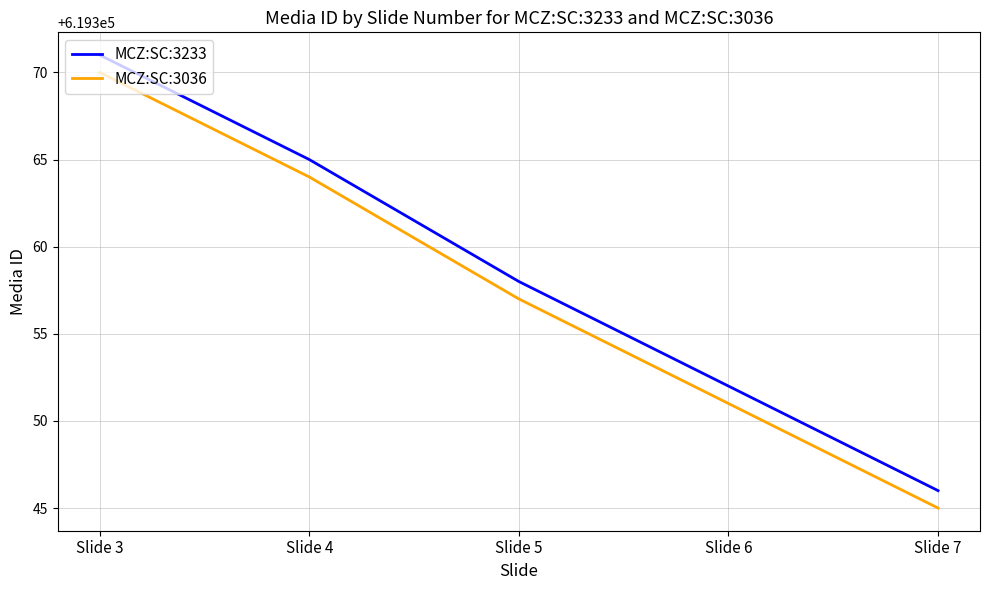

True or false: MCZ:SC:3036 and MCZ:SC:3233 cross at least once.

False